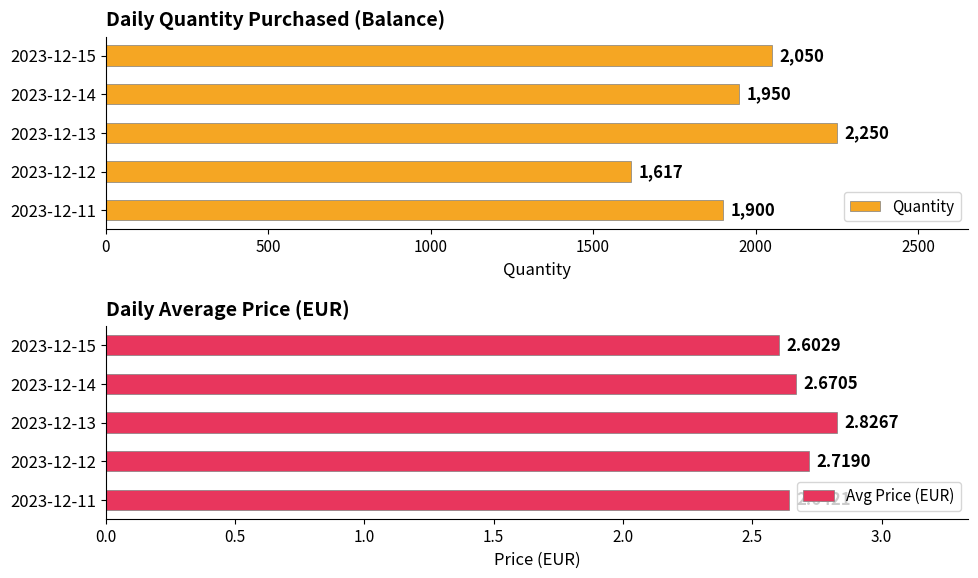

At which label does Avg Price (EUR) reach its peak?

2023-12-13